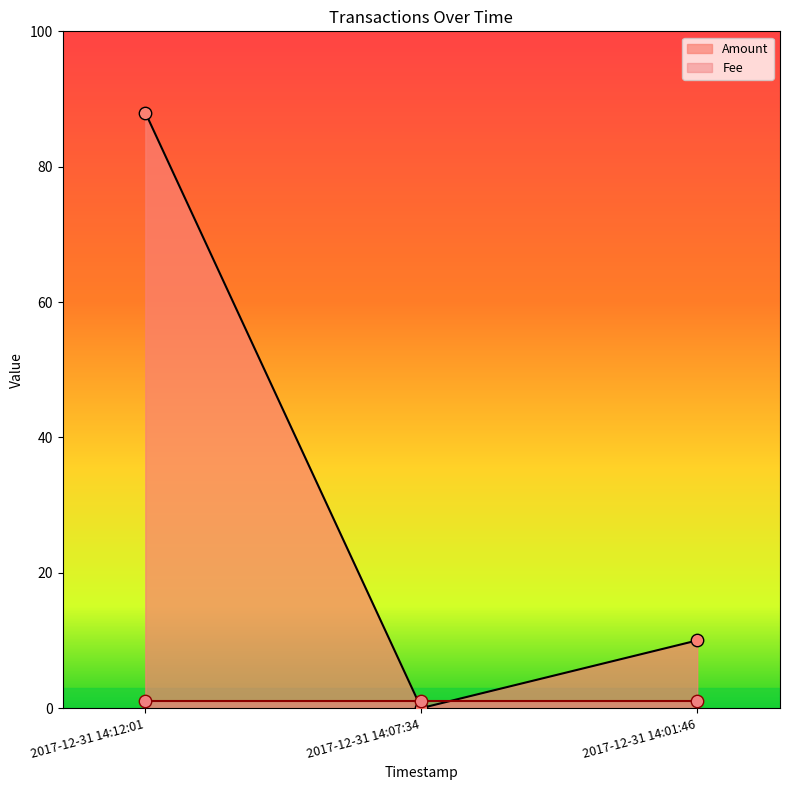

Which has a higher value, 2017-12-31 14:01:46 or 2017-12-31 14:12:01?

2017-12-31 14:12:01